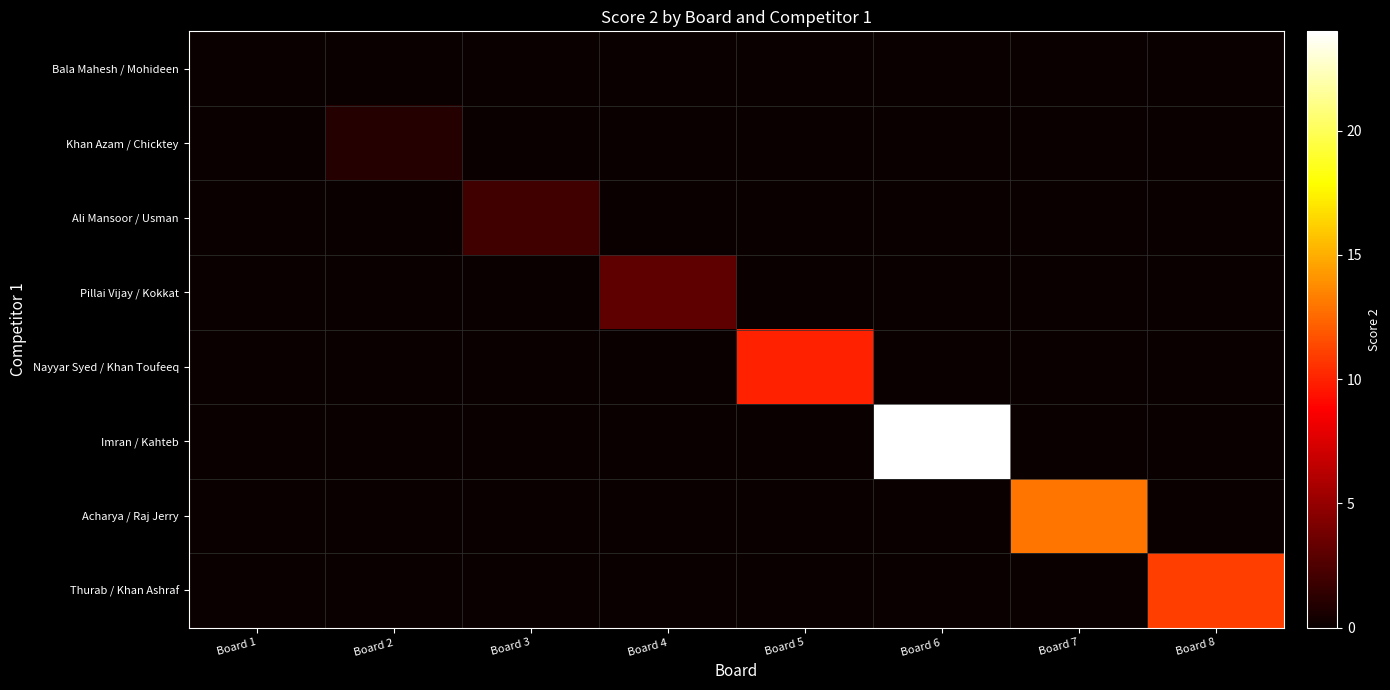

At how many categories does at least one series exceed 13?

1